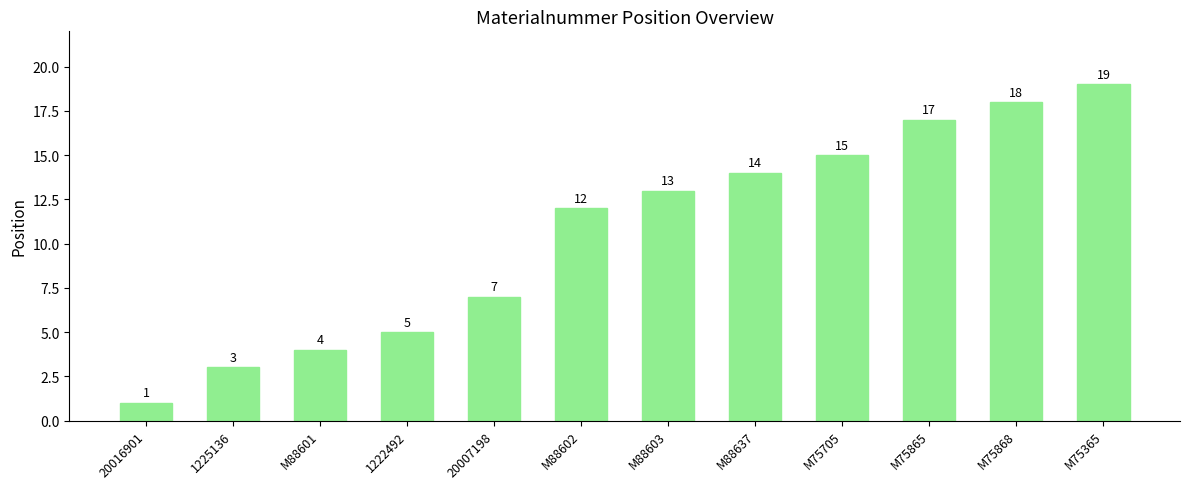

What is the change in value from 20007198 to M75868?

+11